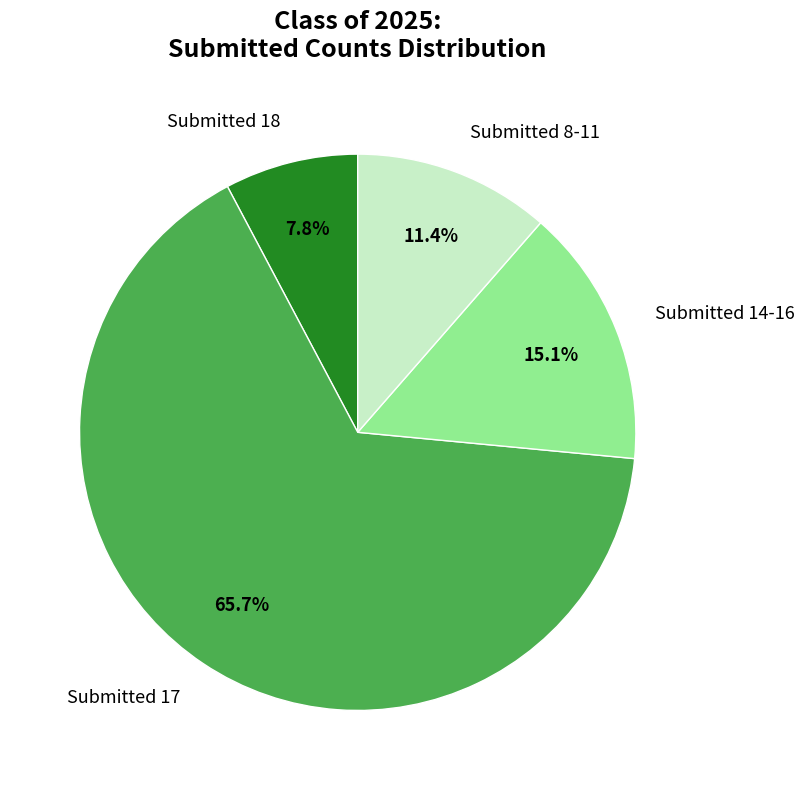

To the nearest percent, what is the average slice percentage?

25%